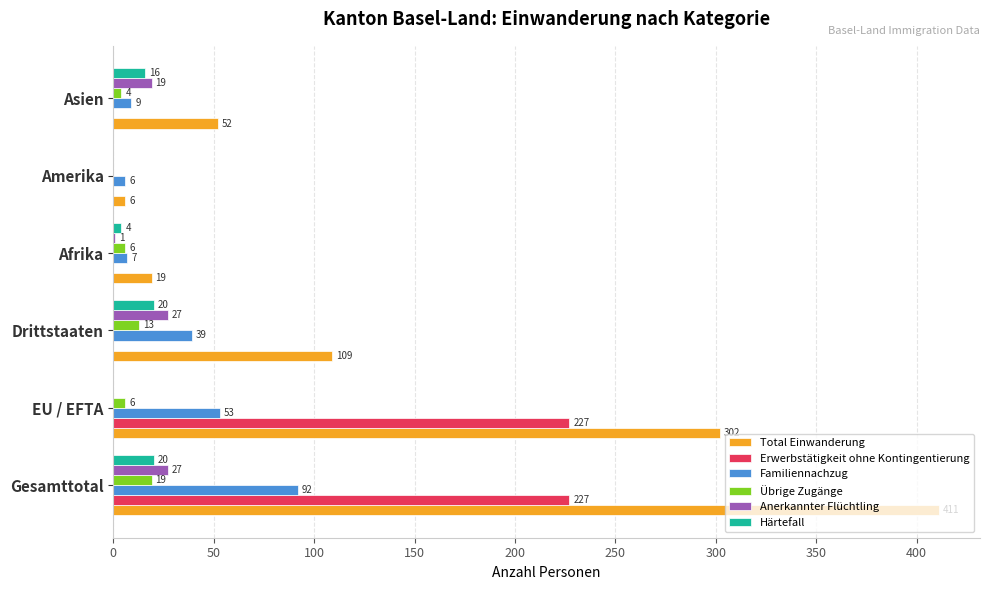

Which series has the largest total across all categories?

Total Einwanderung